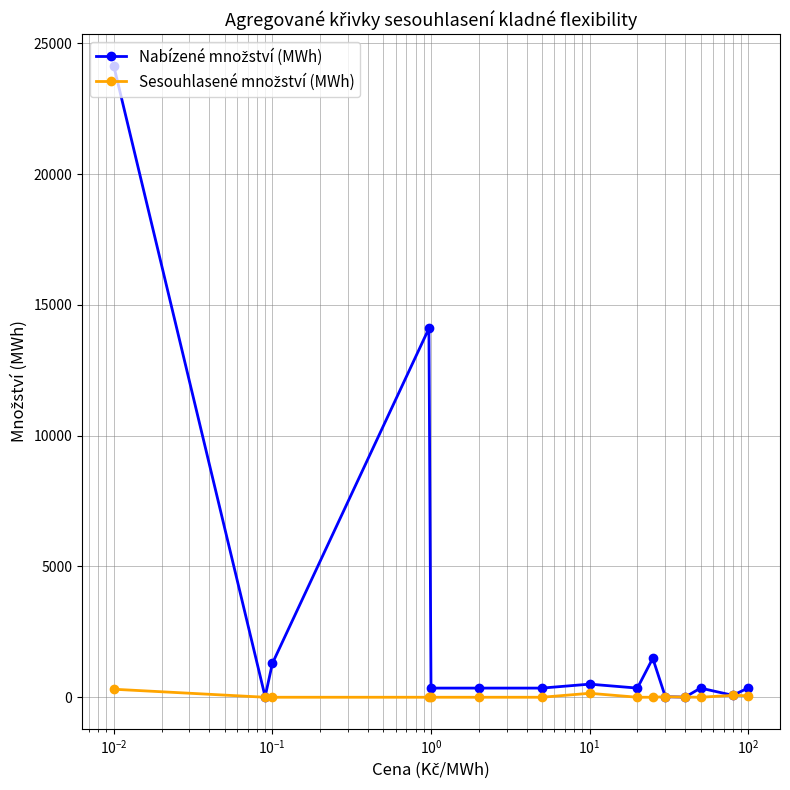

What is the maximum value shown in the chart?

24139.1